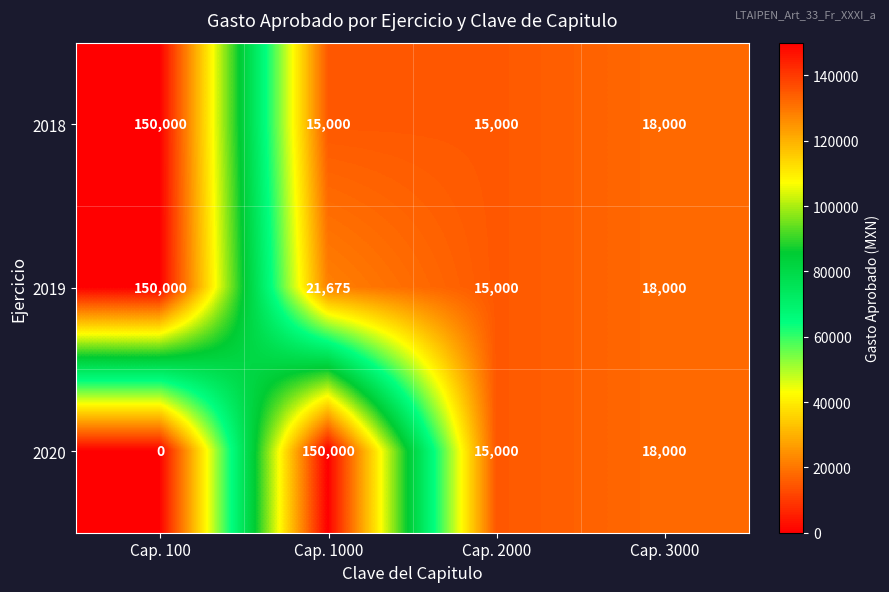

What is the total value across all series at Cap. 100?

300000